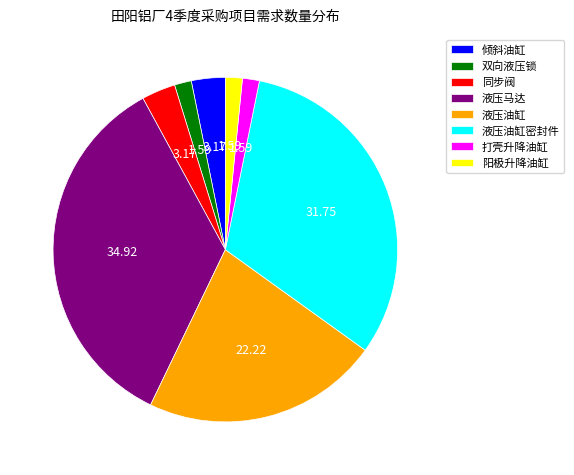

Which category has the biggest portion of the pie?

液压马达